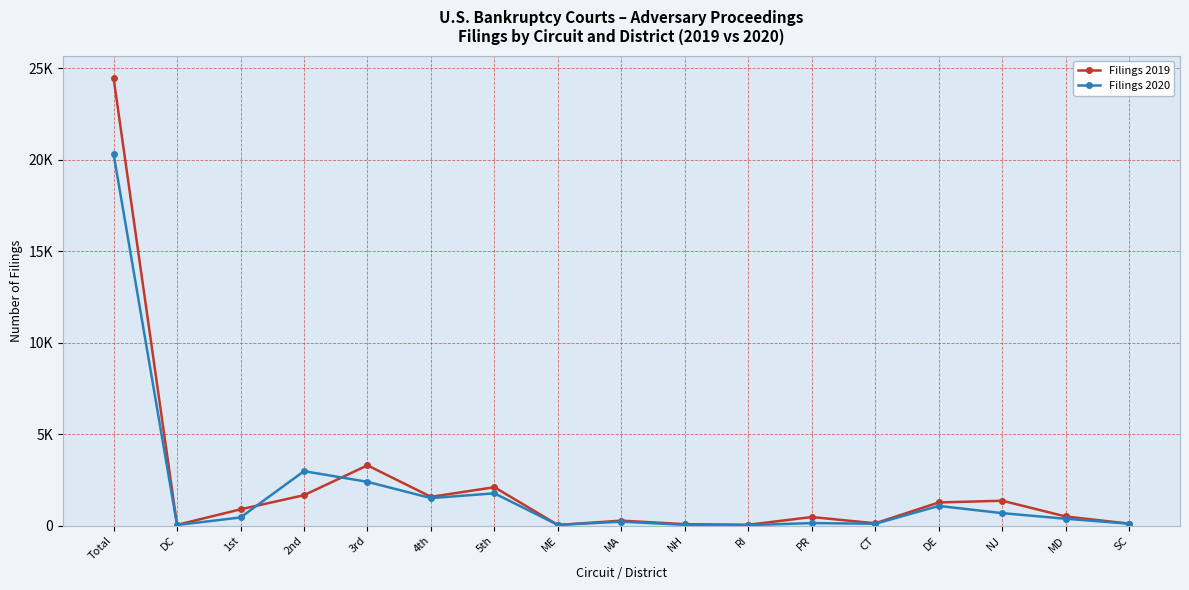

Is the value of Filings 2019 at SC greater than the value of Filings 2020 at 2nd?

No